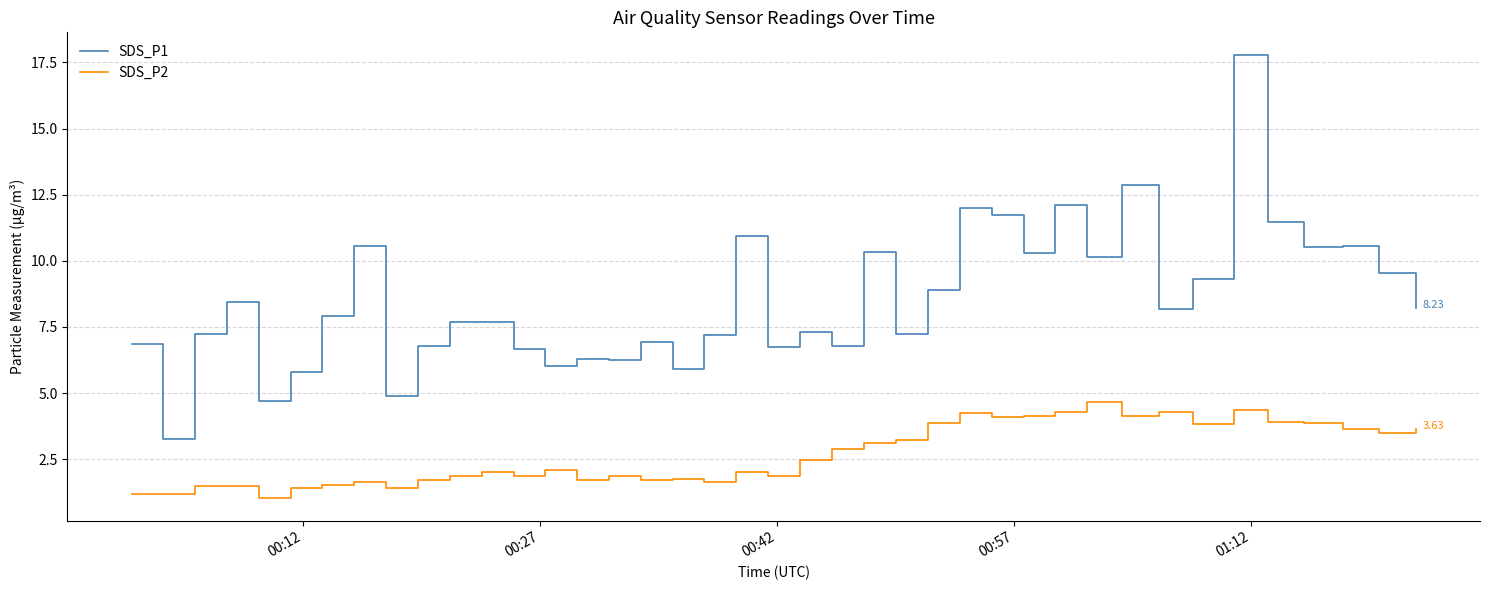

Rank the series by their maximum value, from lowest to highest.

SDS_P2, SDS_P1